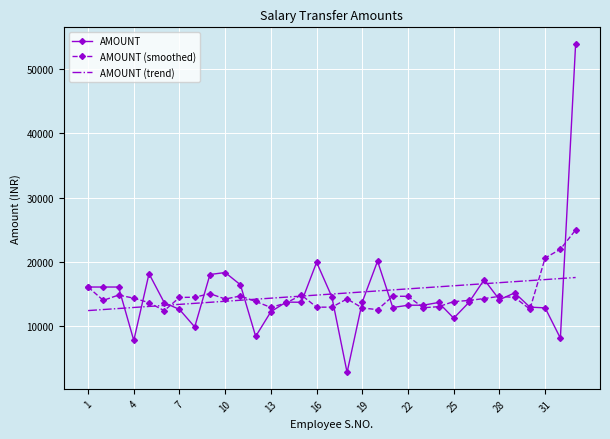

Which series has the largest range (max minus min)?

AMOUNT